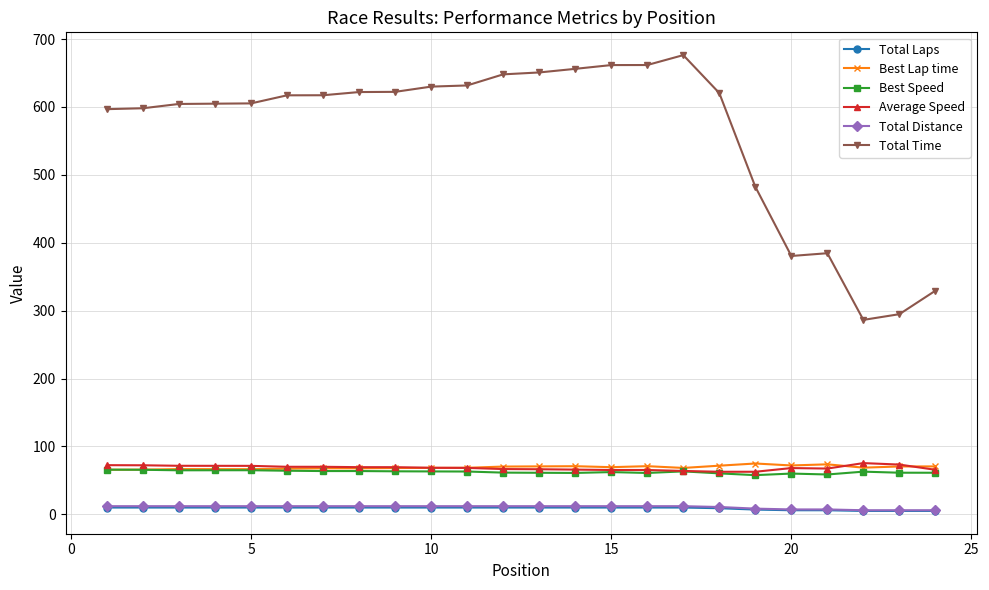

True or false: Total Time and Total Laps intersect in this chart.

False